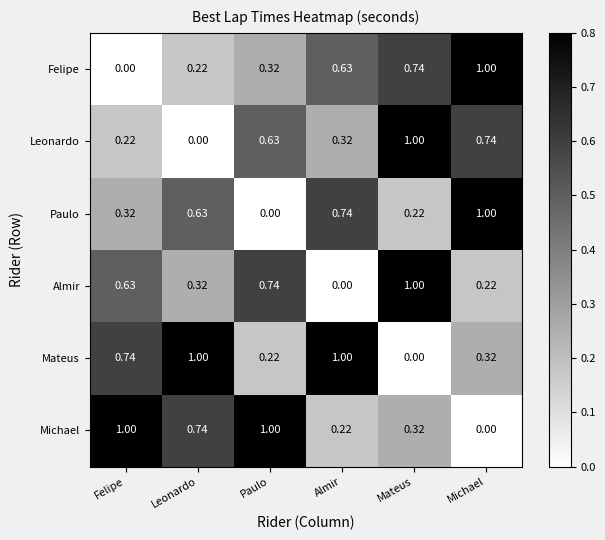

Which series changed the most between Leonardo and Michael?

Felipe